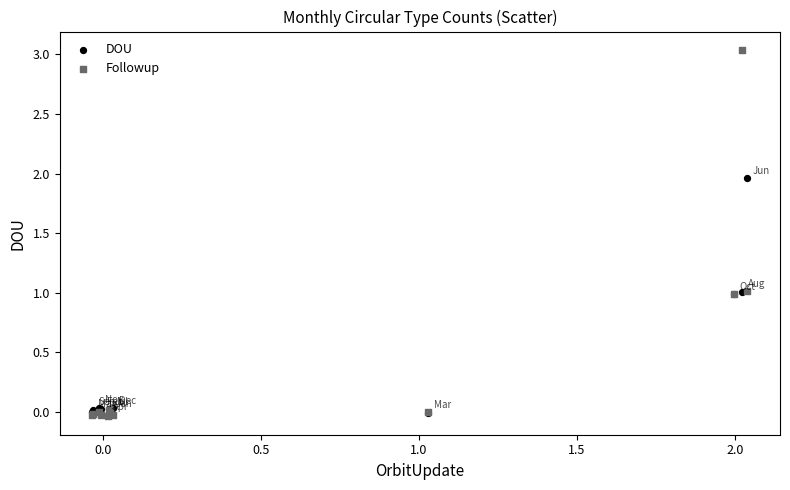

Which series contains the highest Y value?

Followup